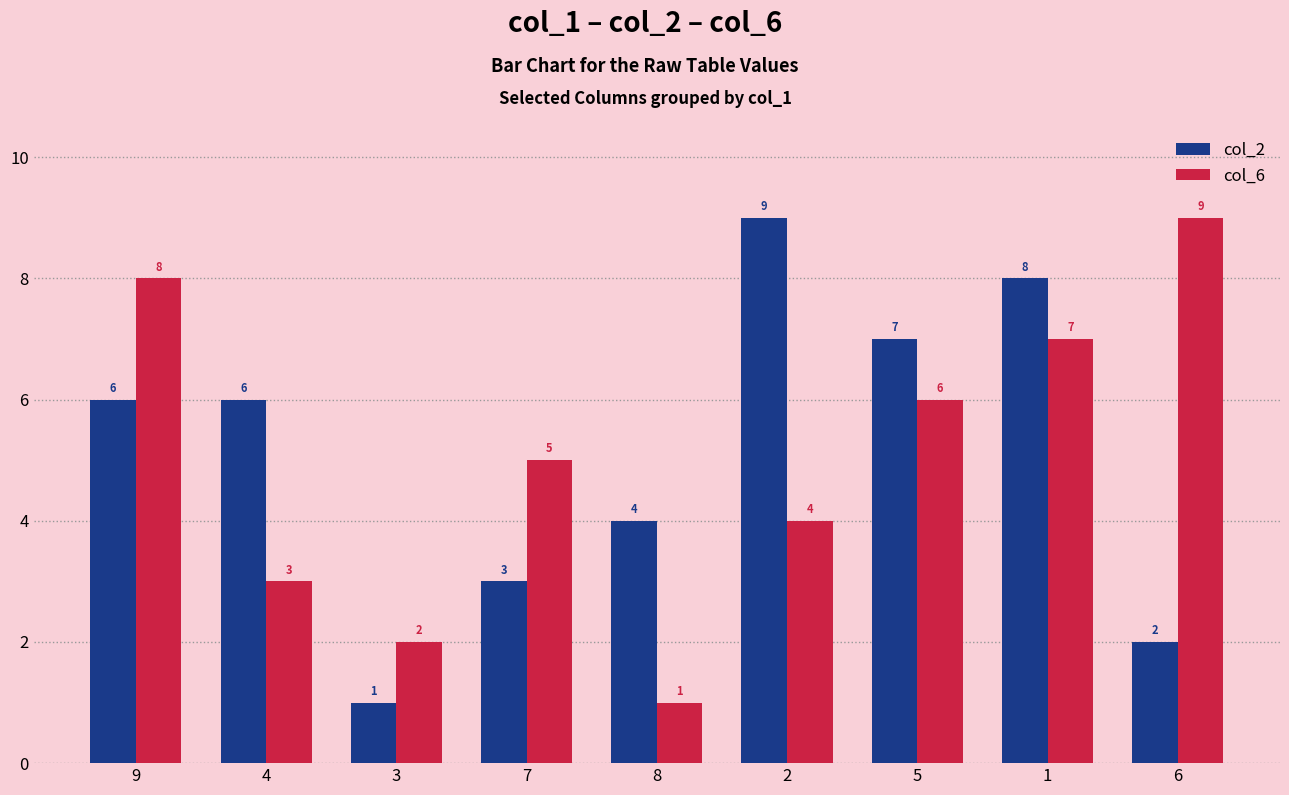

What value does the col_6 series have at 3?

2